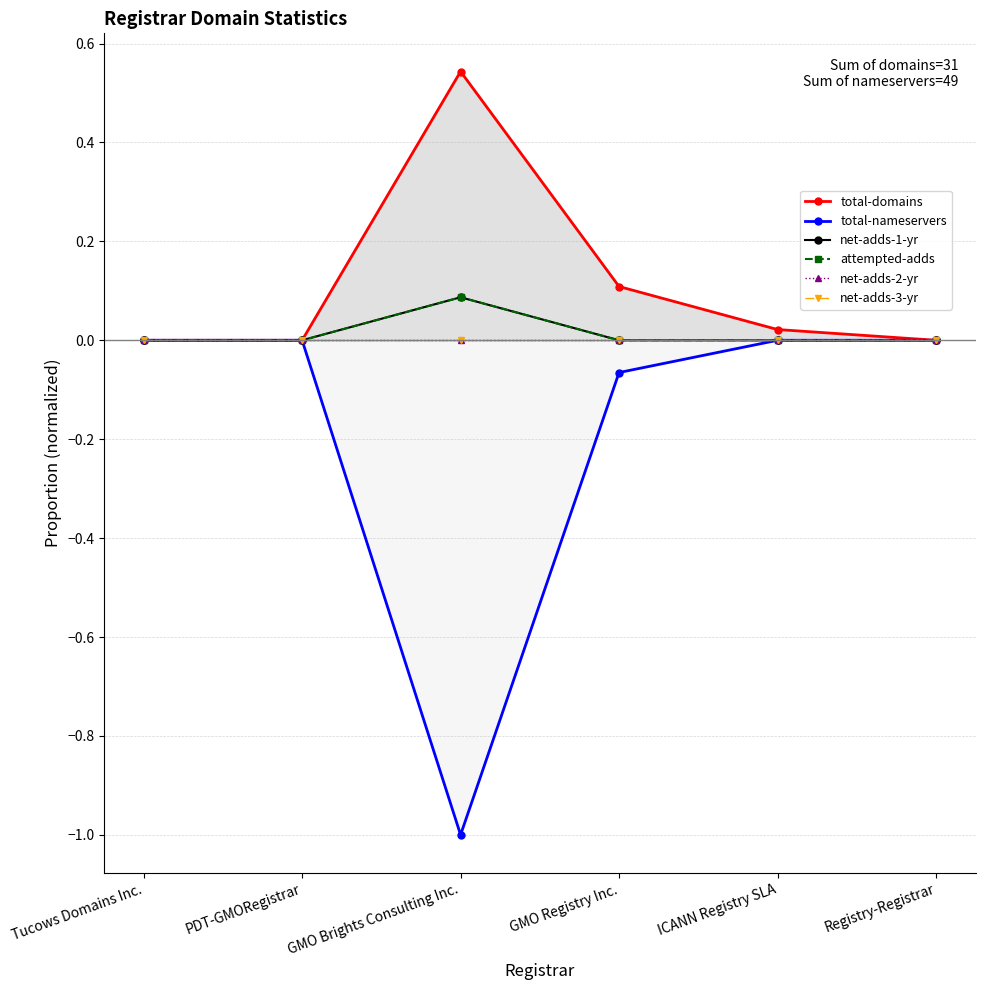

What is the maximum value shown in the chart?

0.5